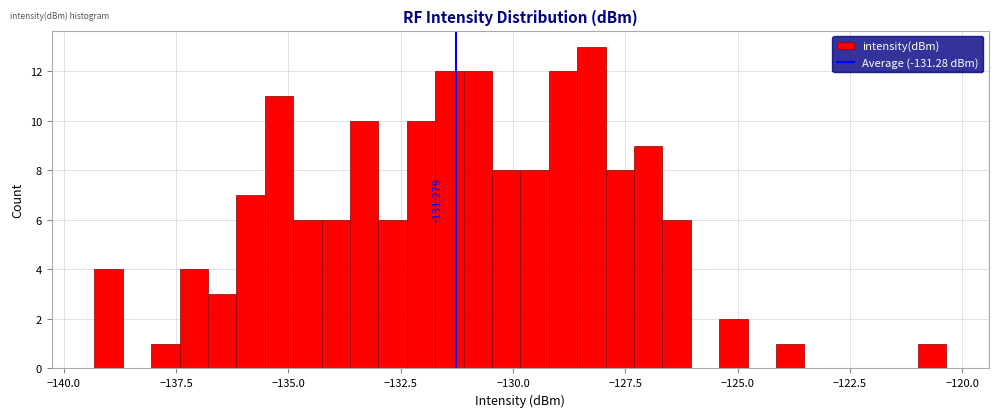

Read against the x-axis, roughly where is the centre of the tallest bar?

-128.5